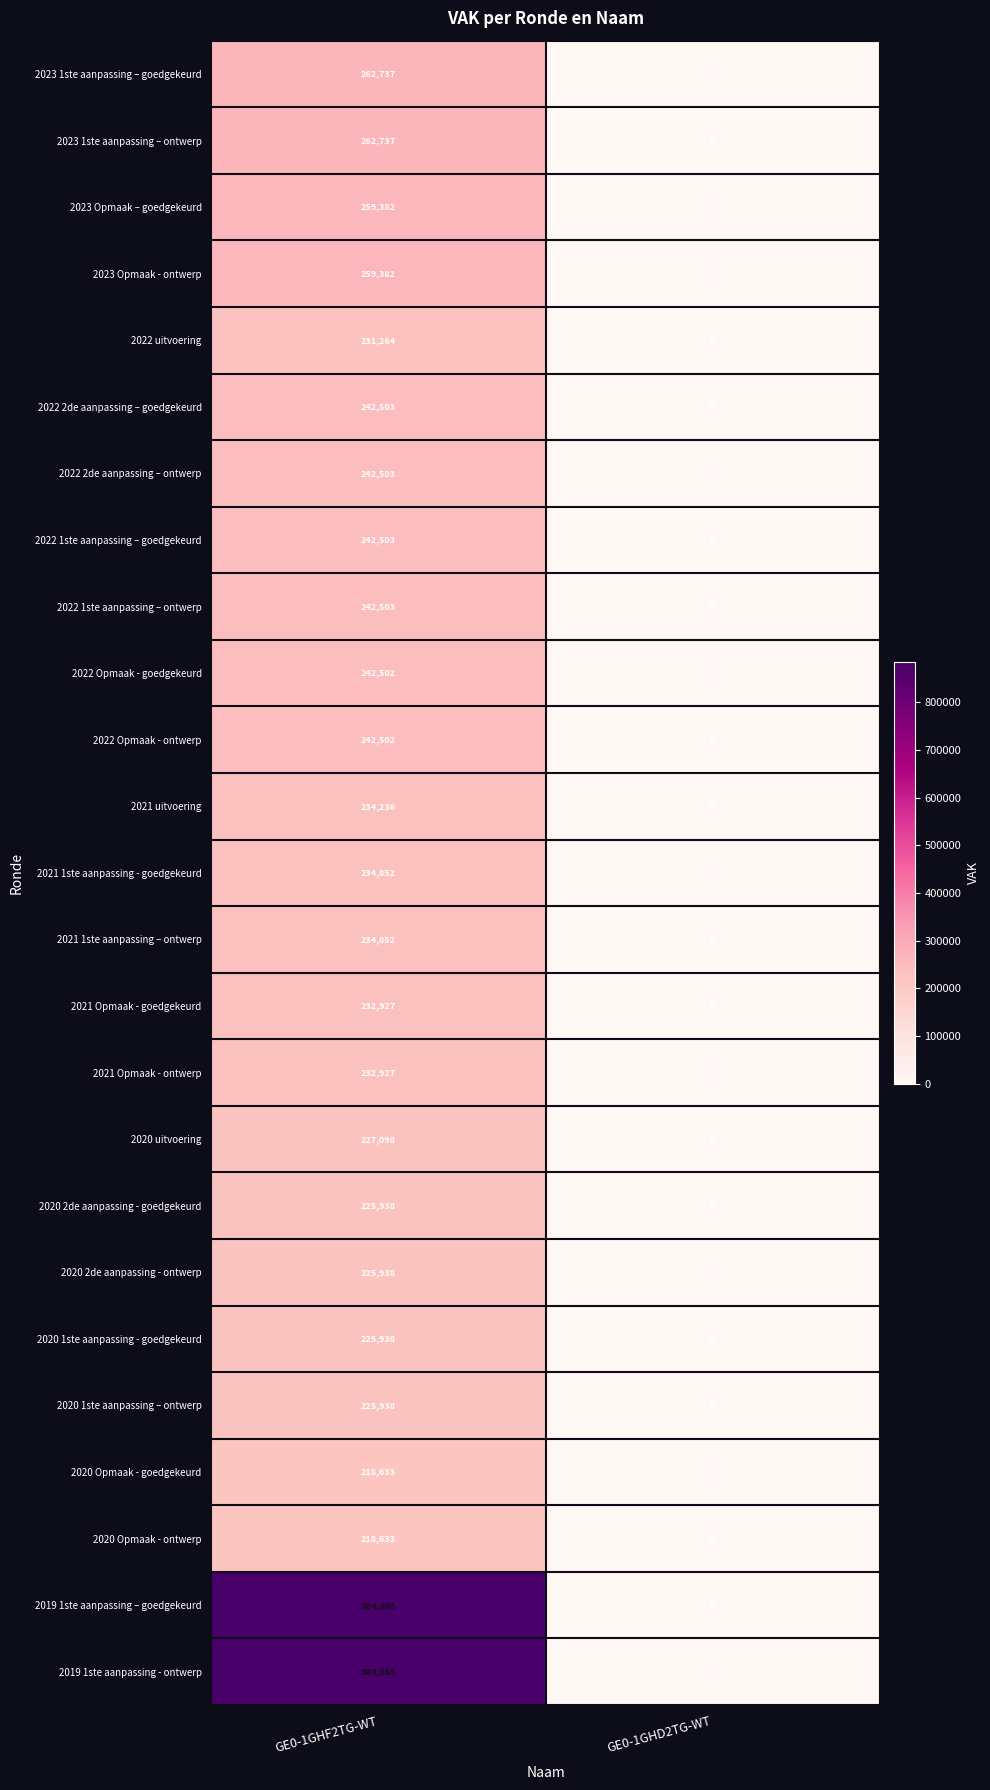

How many distinct data groups are displayed?

25